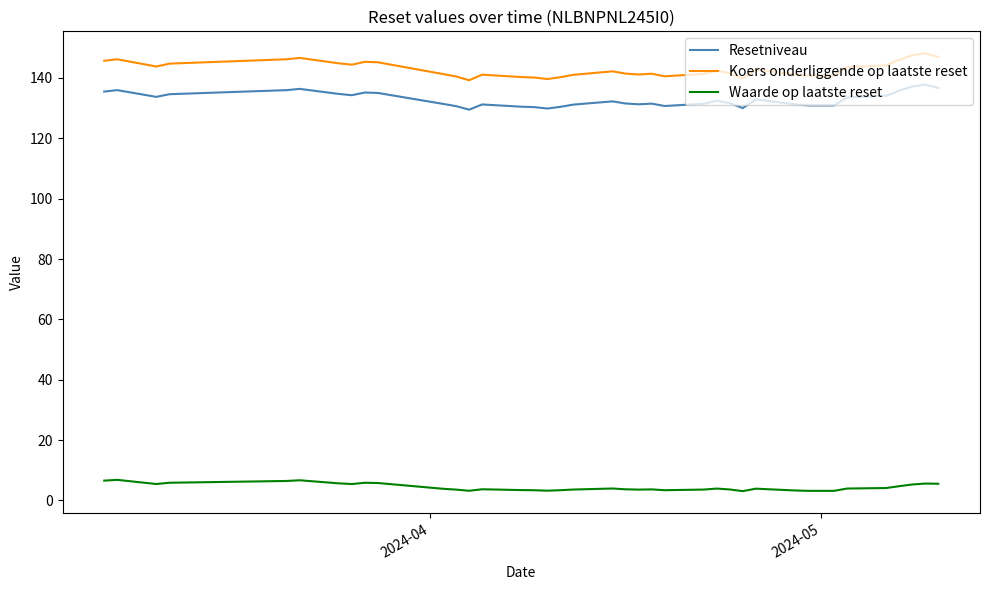

Does the chart have visible grid lines?

No